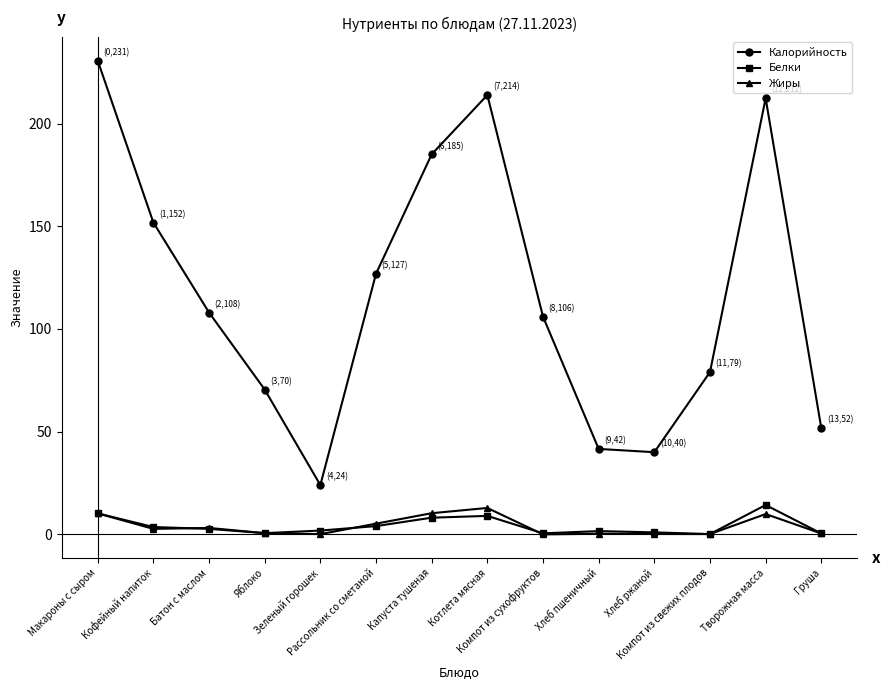

Which series has the largest total across all categories?

Калорийность